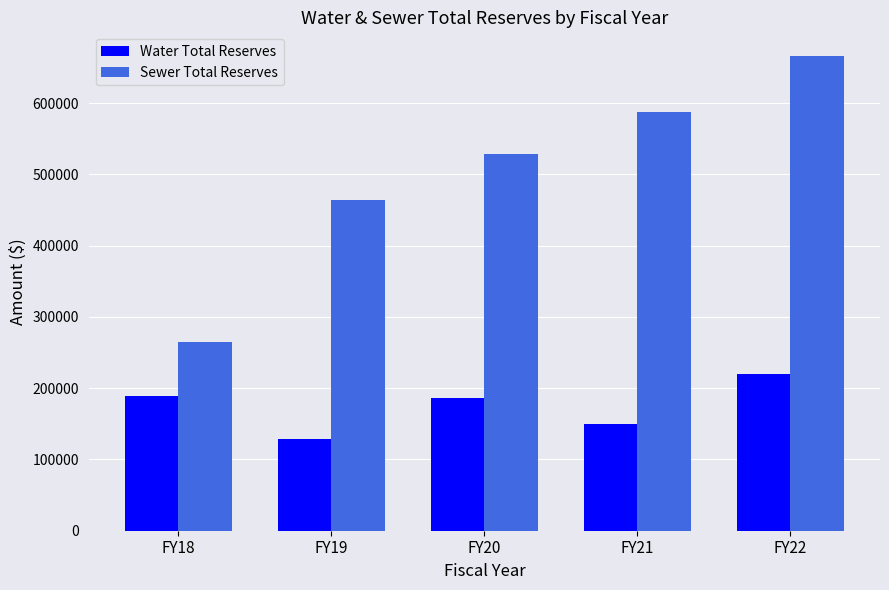

What is the difference between the maximum and minimum values in the Water Total Reserves series?

91018.2